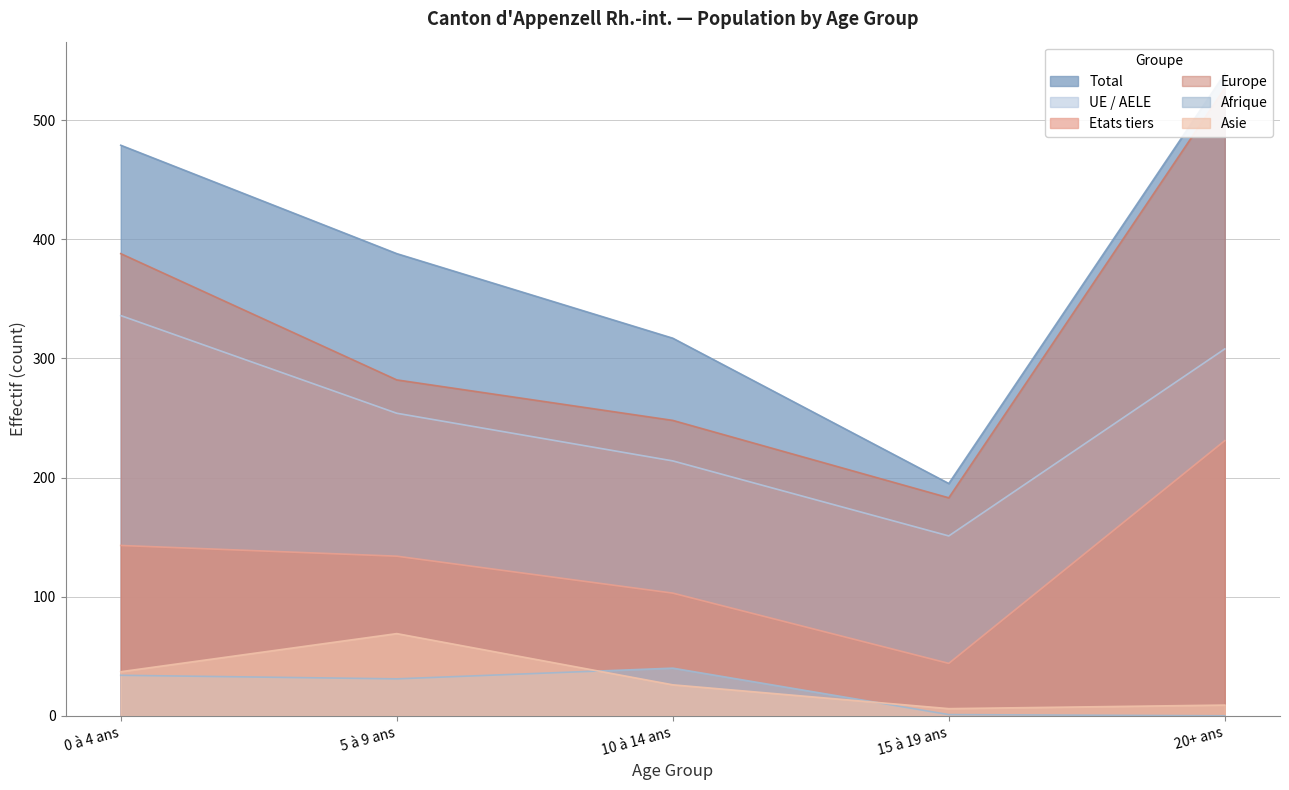

At 20+ ans, list the series in order from largest to smallest.

Total, Europe, UE / AELE, Etats tiers, Asie, Afrique